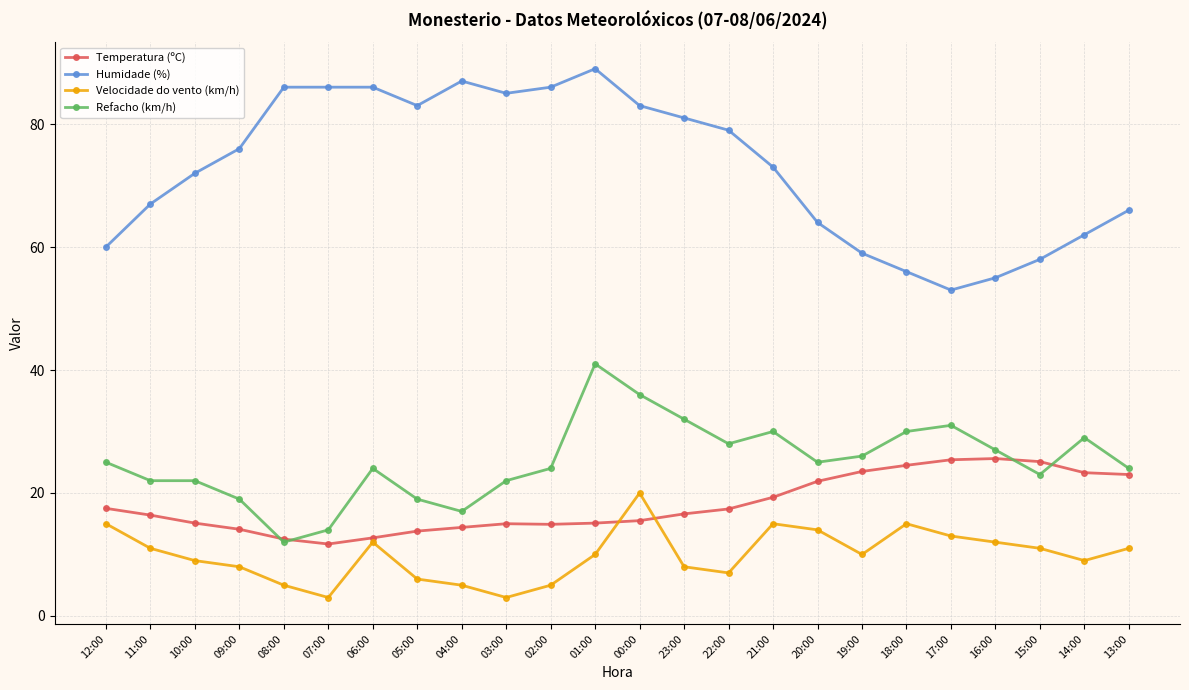

Does the chart display data point markers on the line(s)?

Yes